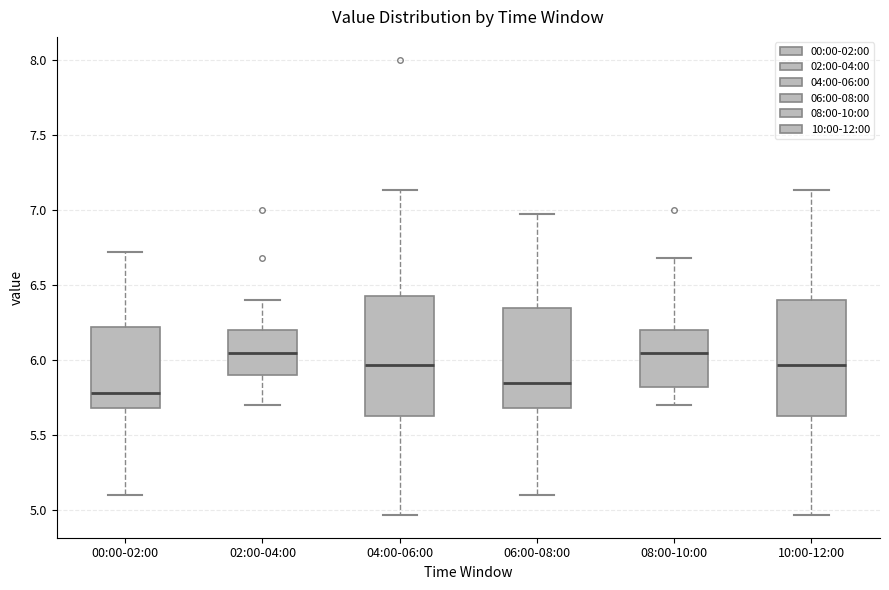

Where does the median line of the box for 02:00-04:00 sit on the y-axis? The values are not printed on the chart, so give them approximately, as read against the axis.

6.05